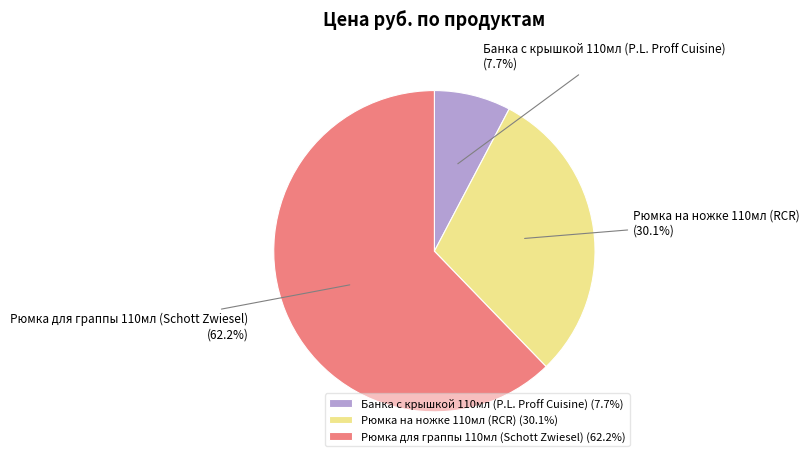

Count the number of slices in the pie.

3